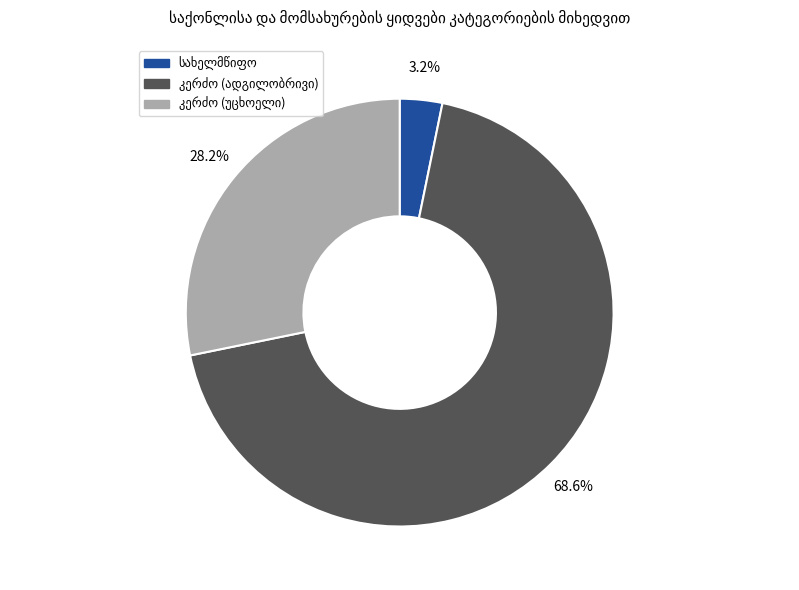

Is there a majority slice in this chart?

Yes